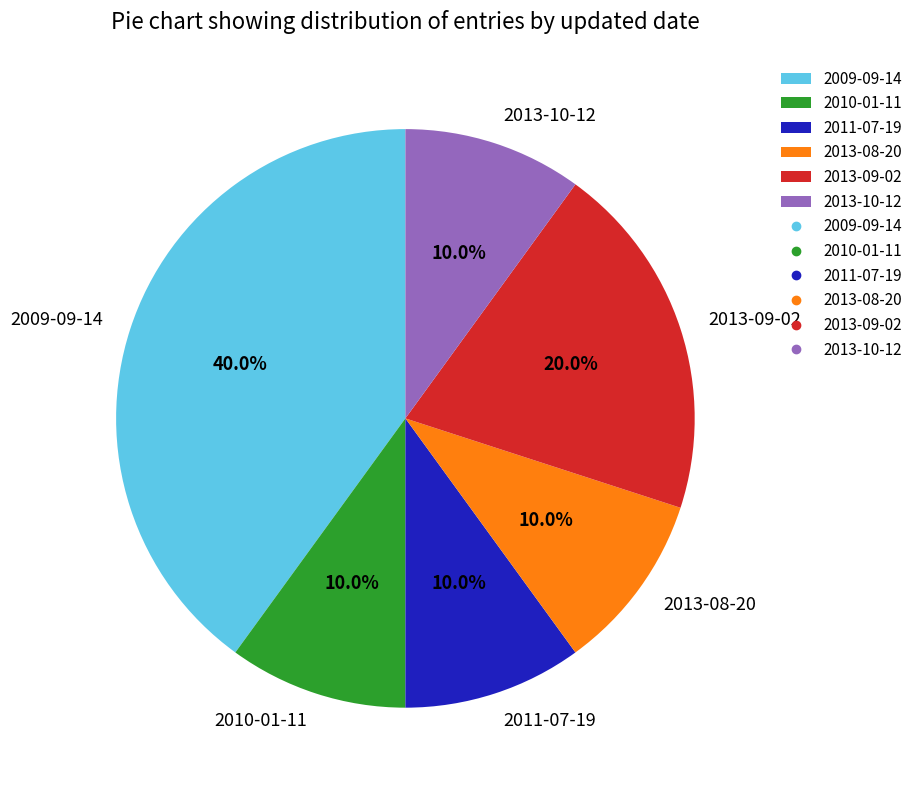

To the nearest percent, what is the difference between the largest and smallest slice percentages?

30%